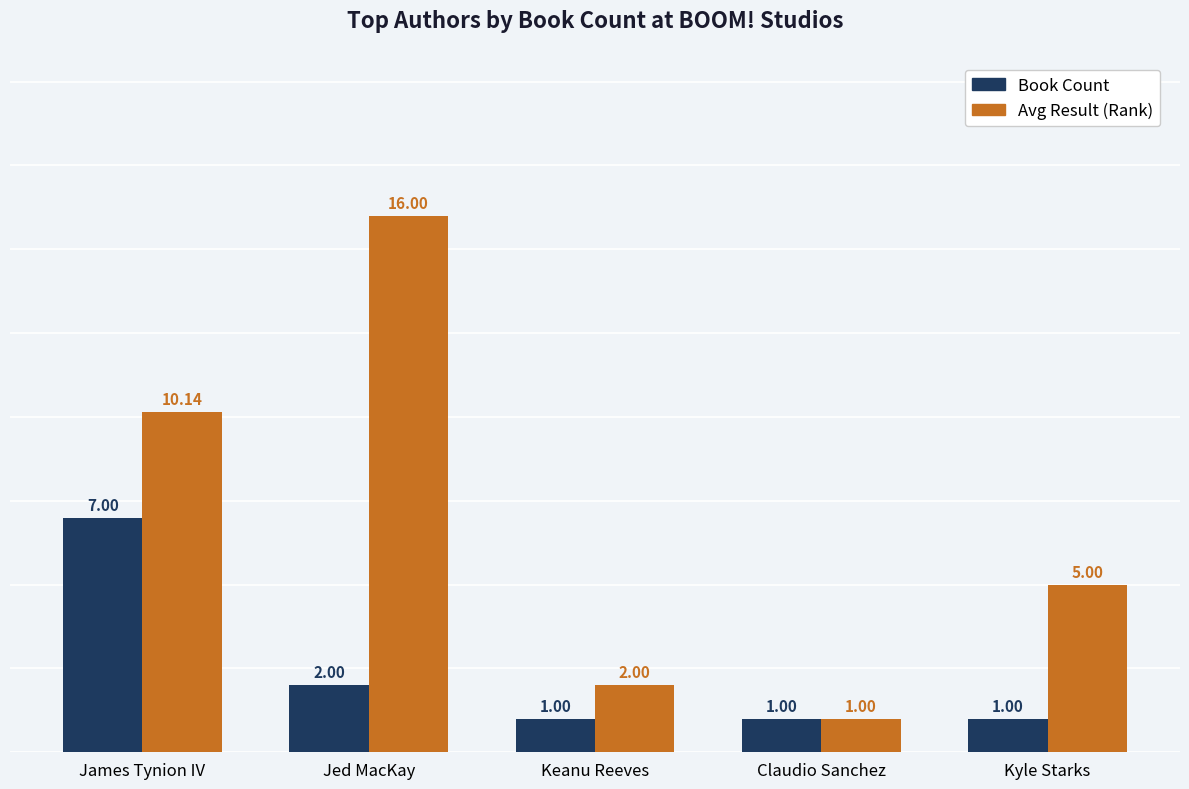

Which label corresponds to the largest value in the chart?

Jed MacKay